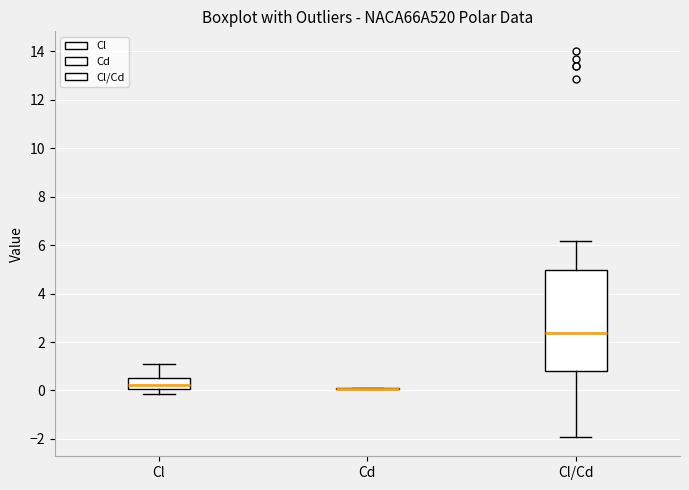

Comparing the boxes themselves (not the whiskers), which one is the tallest?

Cl/Cd